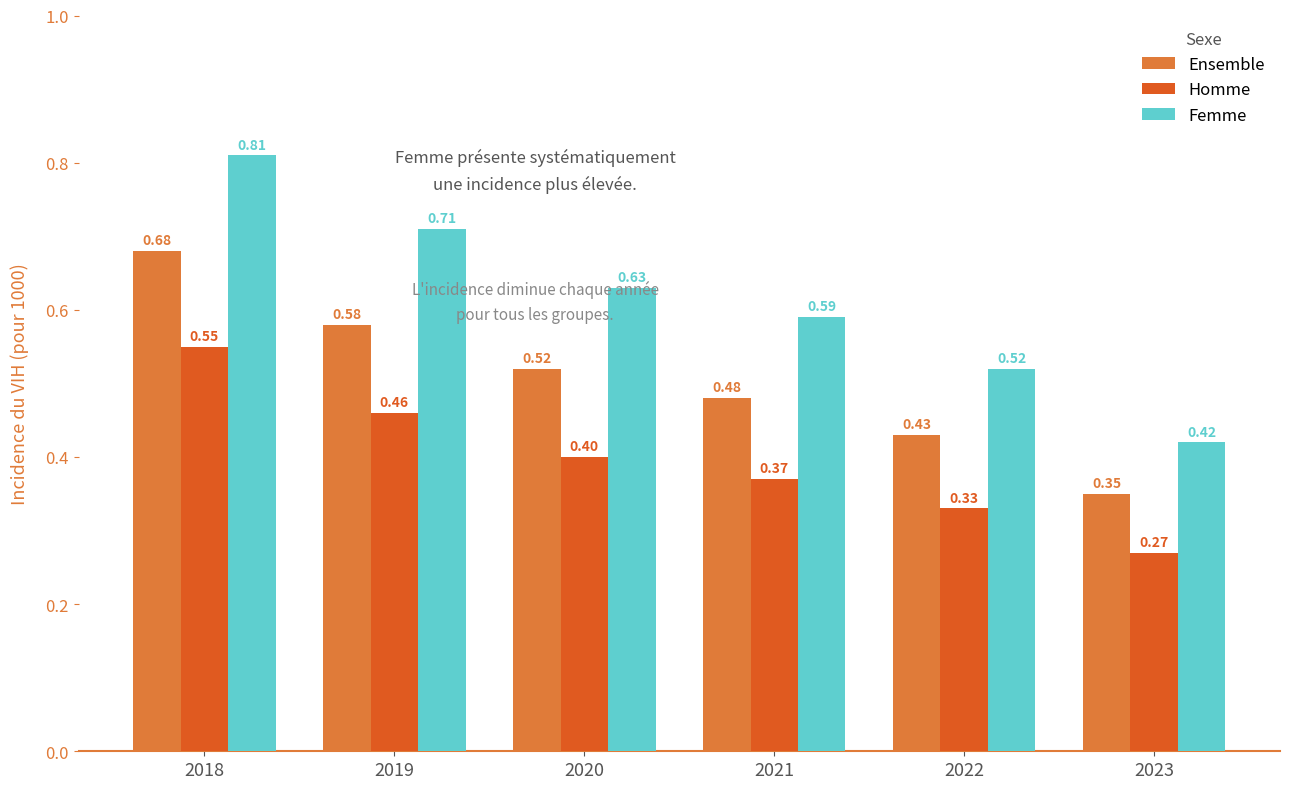

At which label does Femme reach its minimum?

2023